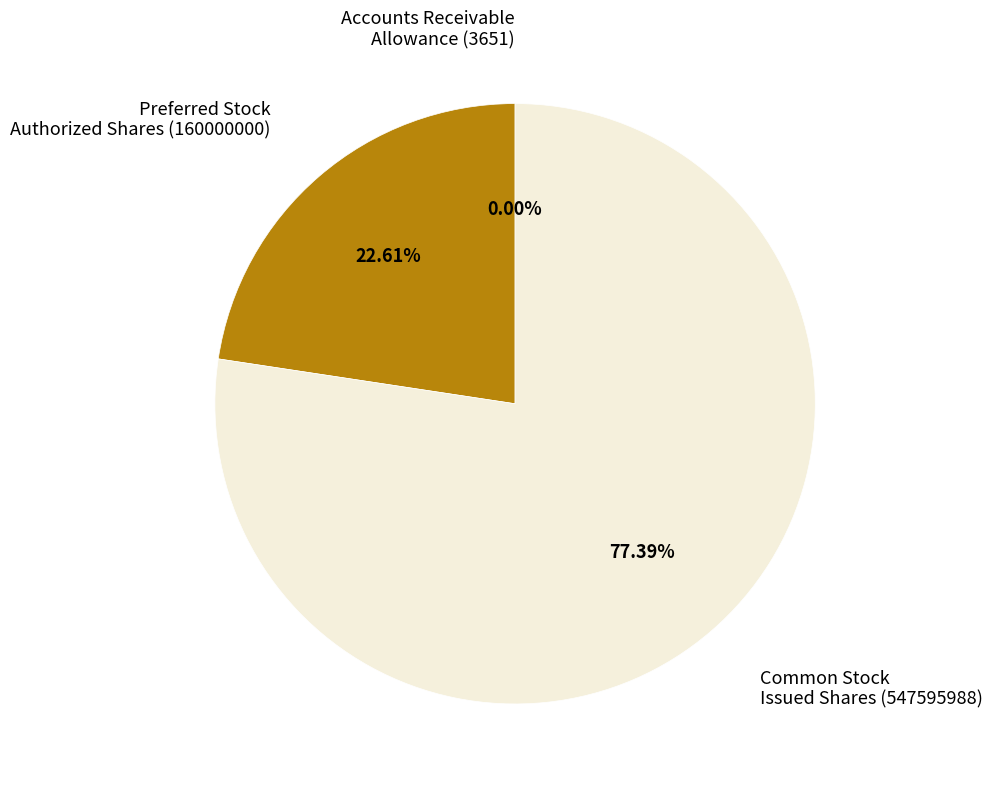

Is there any slice that represents more than half of the pie?

Yes